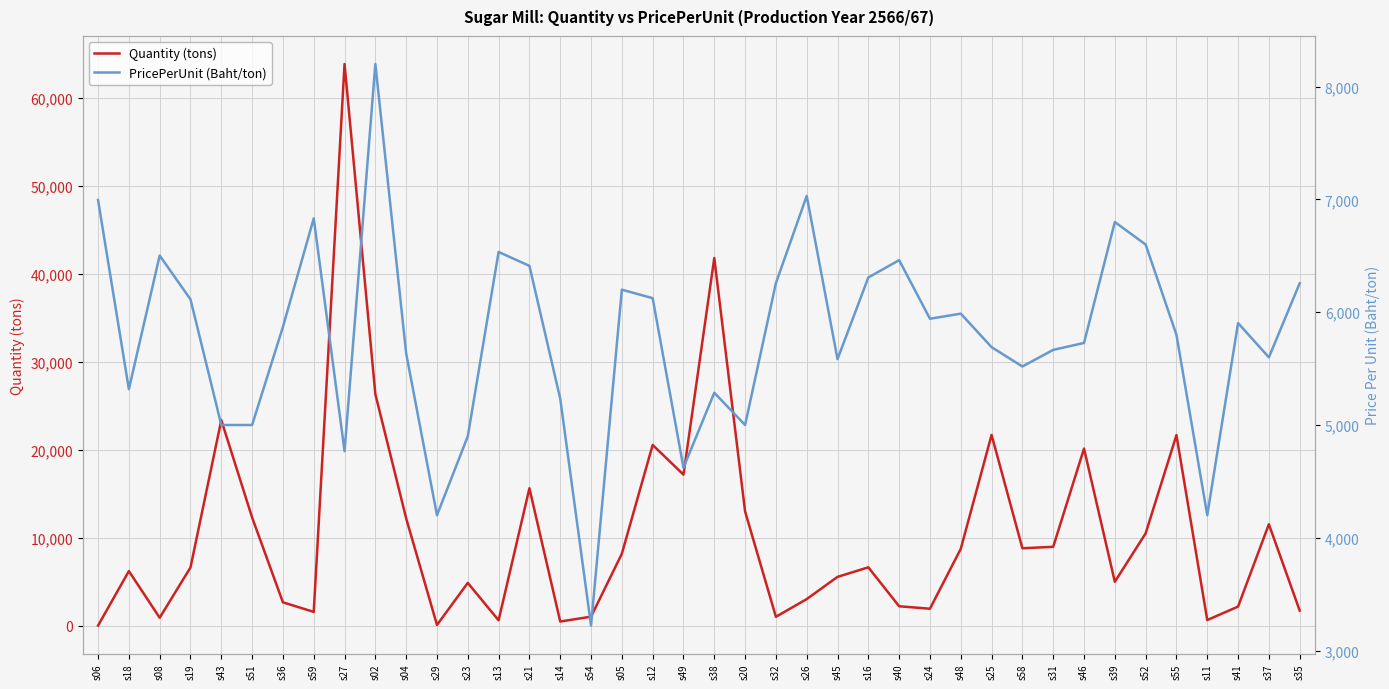

Which series has the widest spread of values?

Quantity (tons)